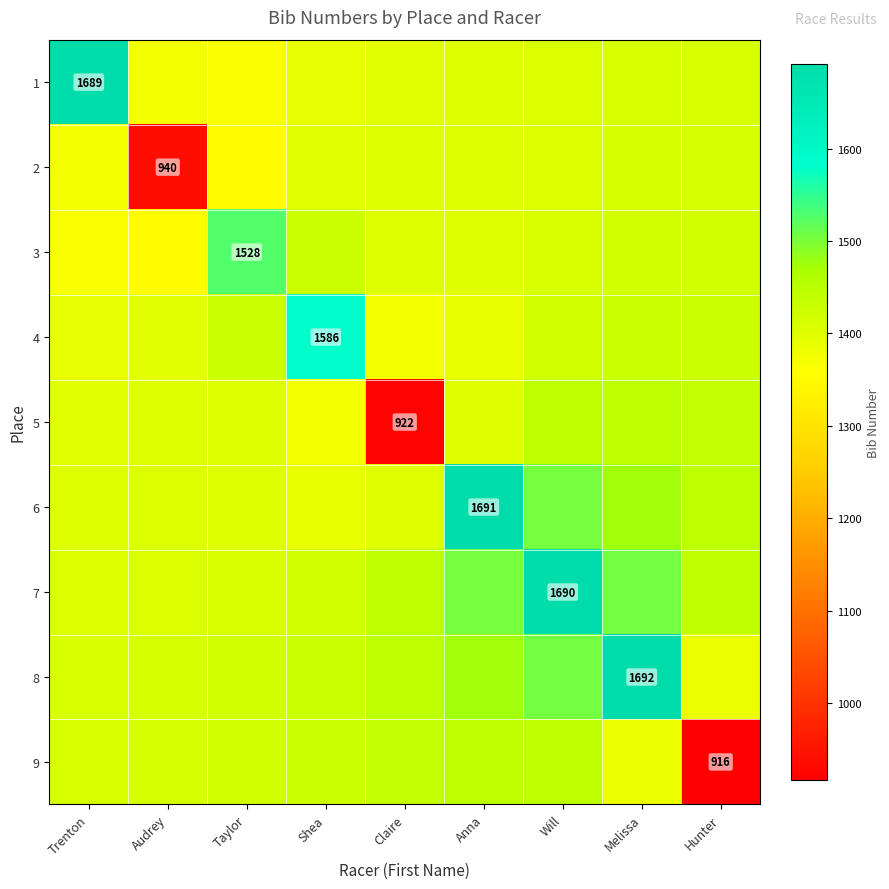

What is the difference between the 2 values at Trenton and Claire?

28.4